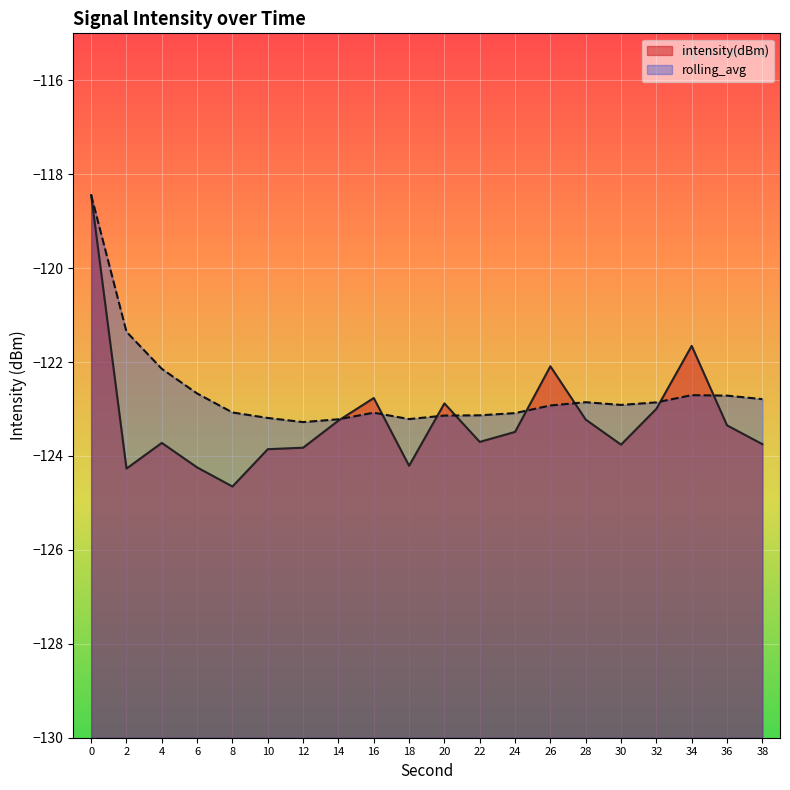

Rank the series at 20 from highest to lowest value.

intensity(dBm), rolling_avg